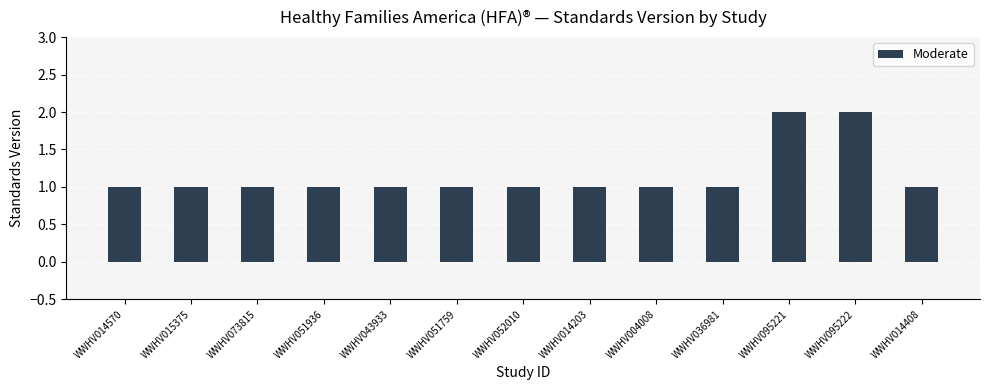

True or false: the data shows 0 at WWHV014203.

False